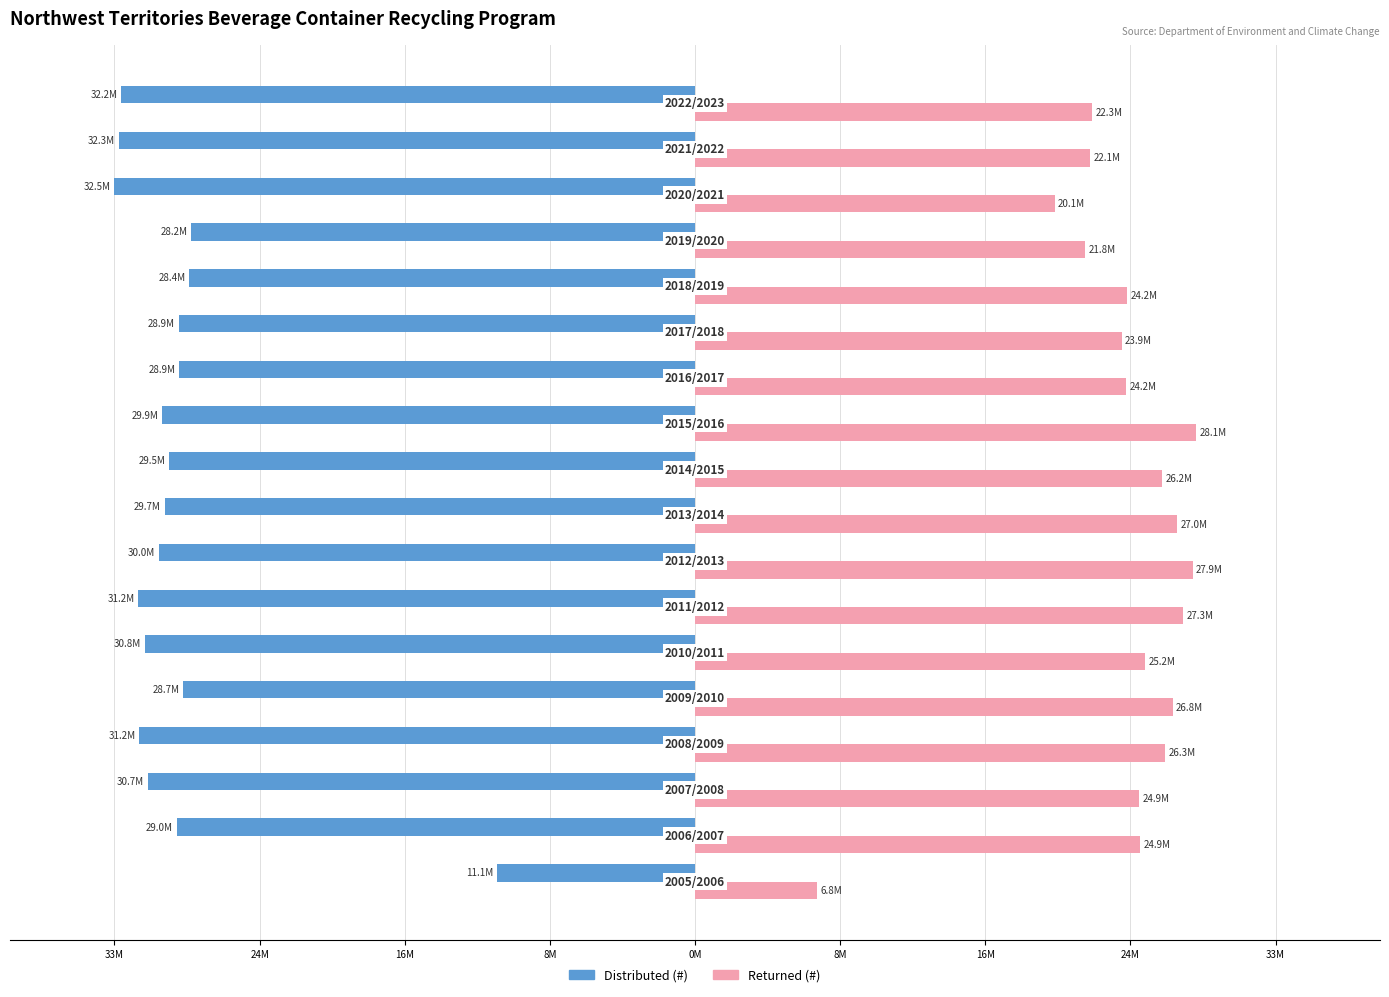

What are all the series names shown in the legend?

Distributed (#), Returned (#)